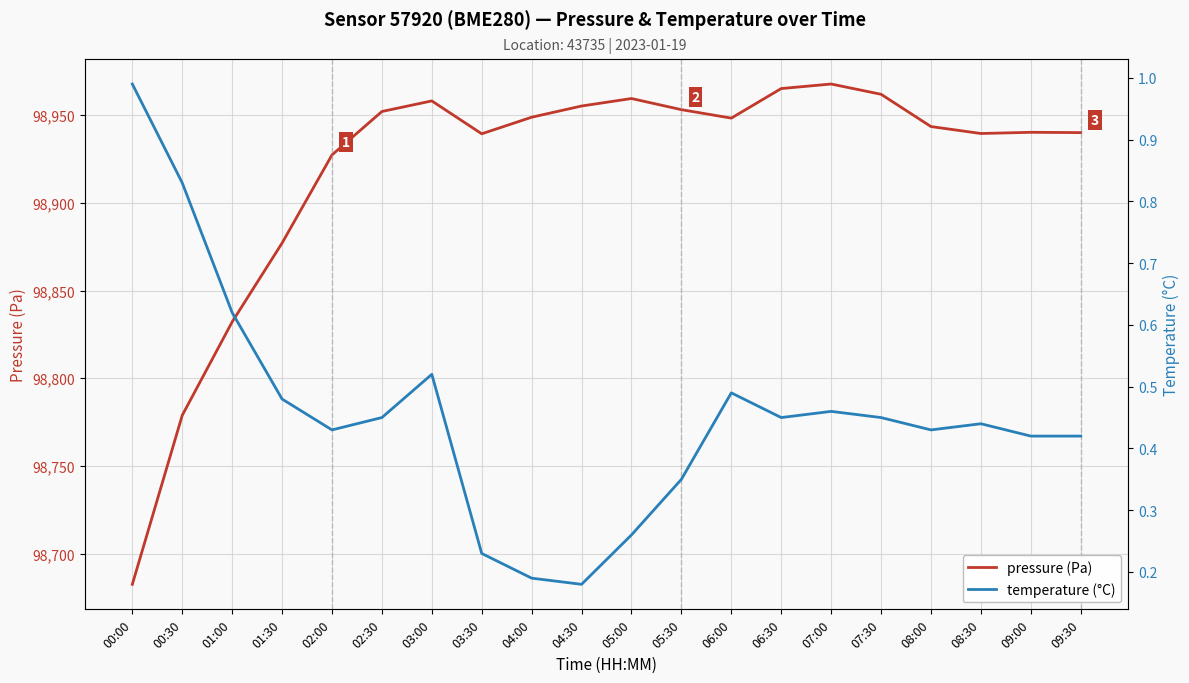

Where does the pressure series first go above 98948?

02:30